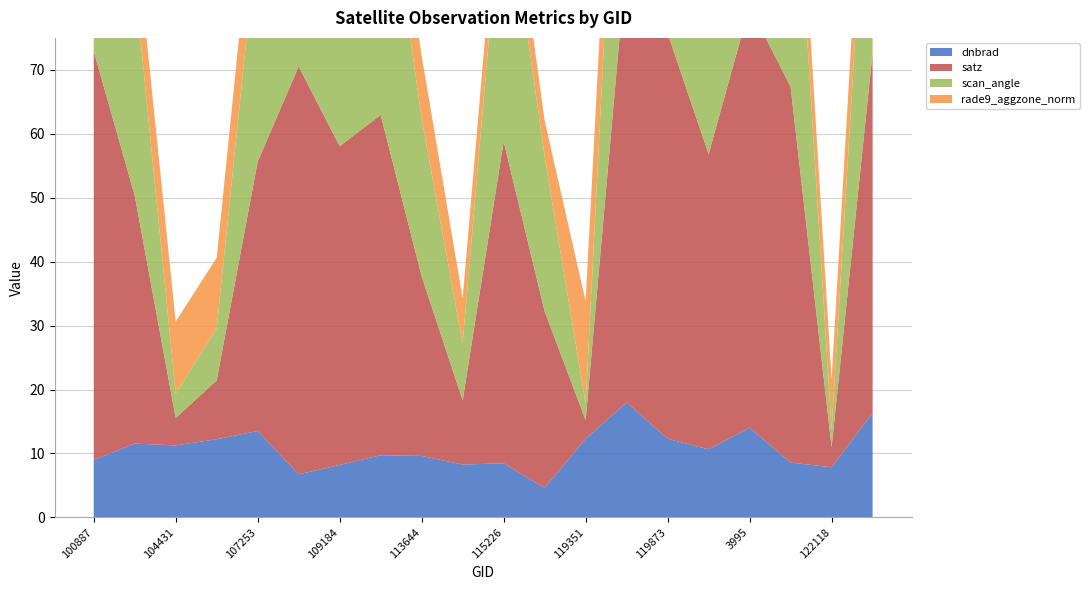

Reading left to right, transcribe all the data shown in this chart.

dnbrad: 9.0	11.5	11.3	12.2	13.5	6.7	8.2	9.7	9.6	8.3	8.5	4.6	12.3	18.0	12.3	10.6	14.0	8.6	7.8	16.3
satz: 63.9	38.8	4.3	9.2	42.1	63.8	49.9	53.2	28.1	10.0	50.3	27.6	2.9	69.6	63.4	46.2	65.9	58.8	3.2	56.4
scan_angle: 52.7	33.7	3.8	8.1	36.4	52.6	42.6	45.1	24.6	8.9	42.9	24.2	2.6	56.1	52.3	39.7	53.9	49.2	2.8	47.5
rade9_aggzone_norm: 9.7	8.9	11.3	11.0	11.8	8.9	7.0	8.8	9.8	7.1	7.2	5.6	16.0	12.0	10.9	8.9	10.8	9.4	7.8	11.5